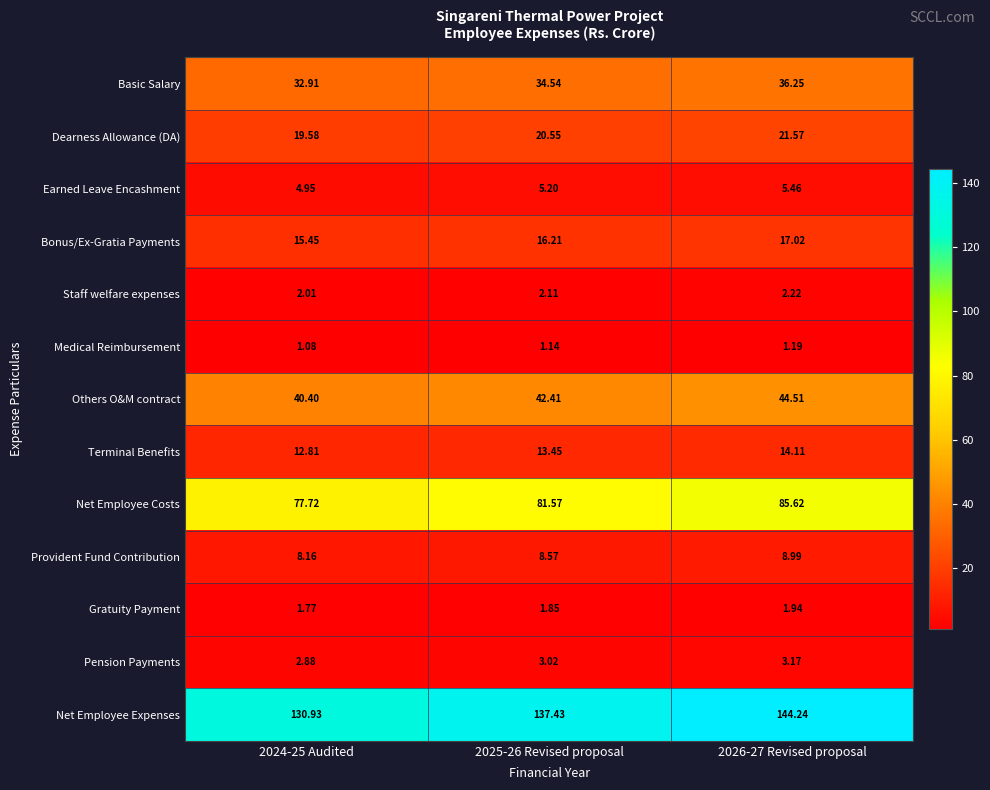

Between 2024-25 Audited and 2026-27 Revised proposal, which series saw the biggest shift?

Net Employee Expenses